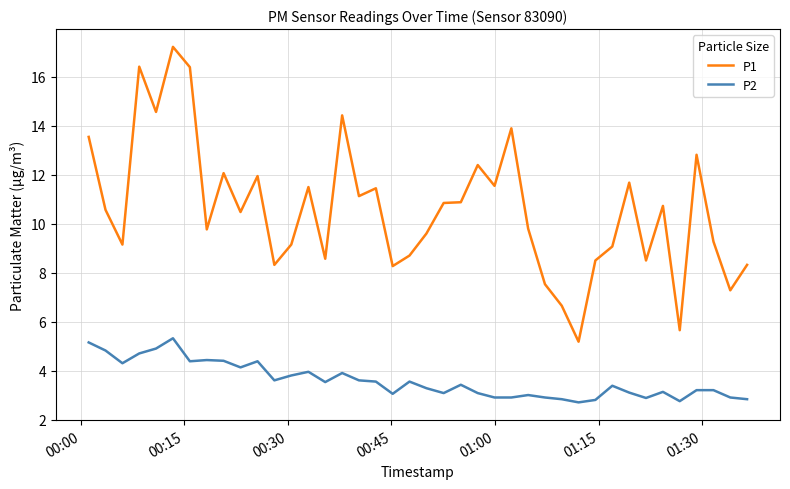

What is the sum of all P2 values?

143.7